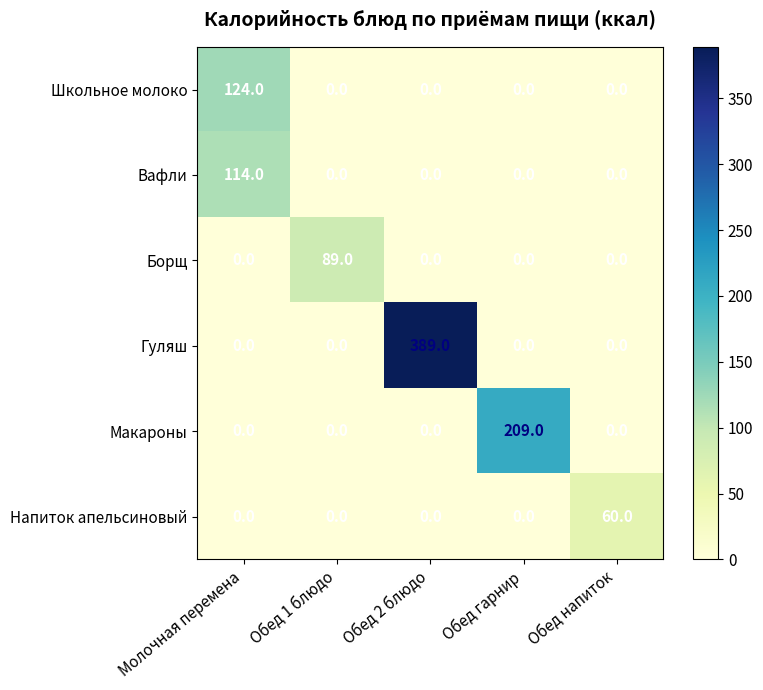

What is the average value of the Напиток апельсиновый series?

12